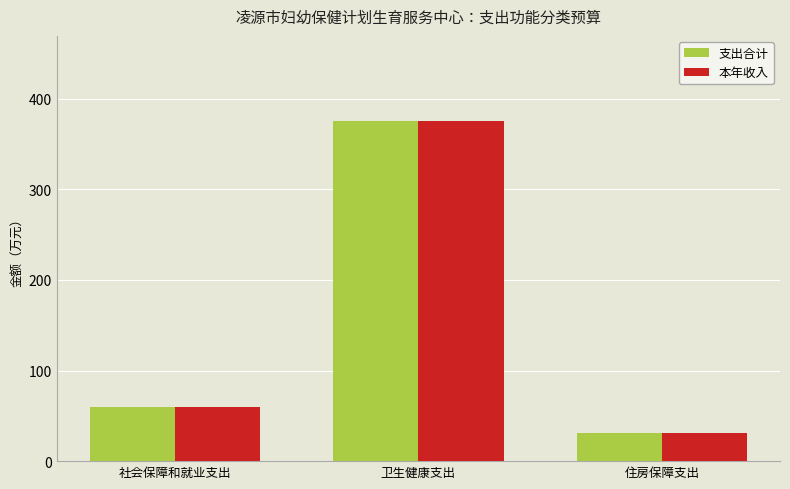

At which category is the sum across all series the highest?

卫生健康支出